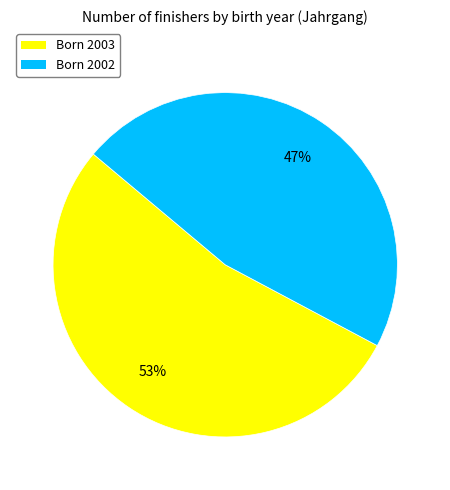

To the nearest percent, what portion does Born 2002 represent?

47%